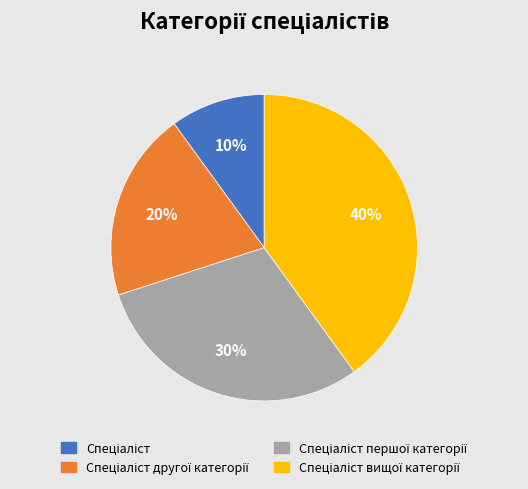

Is there a majority slice in this chart?

No